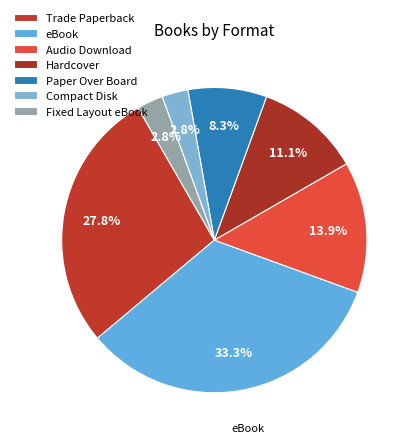

Is there any slice that represents more than half of the pie?

No